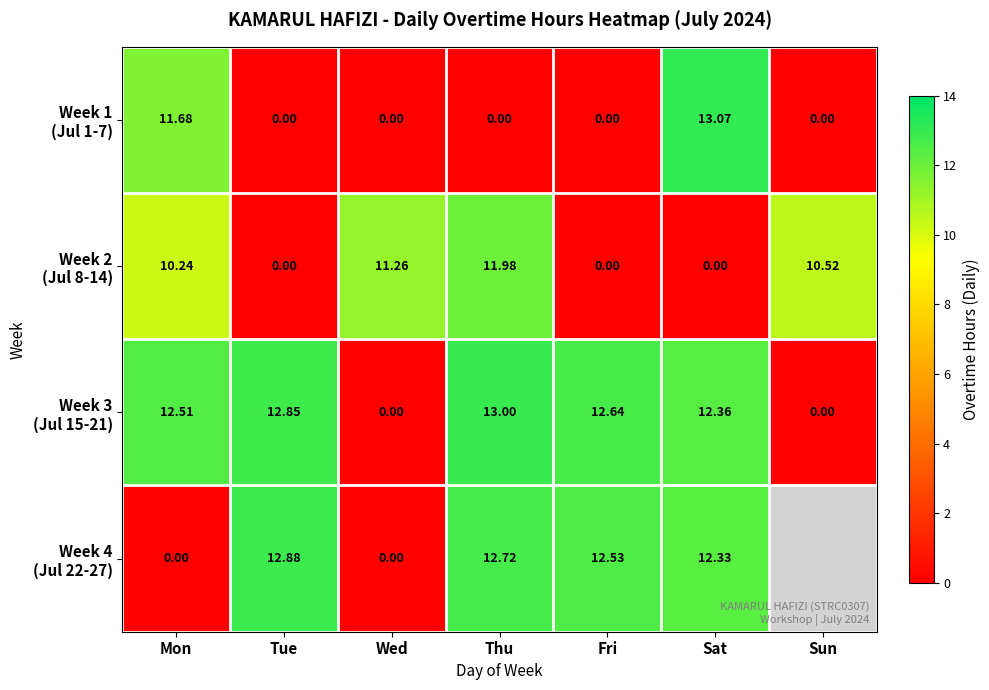

What is the average value of the Week 1 (Jul 1-7) series?

3.5